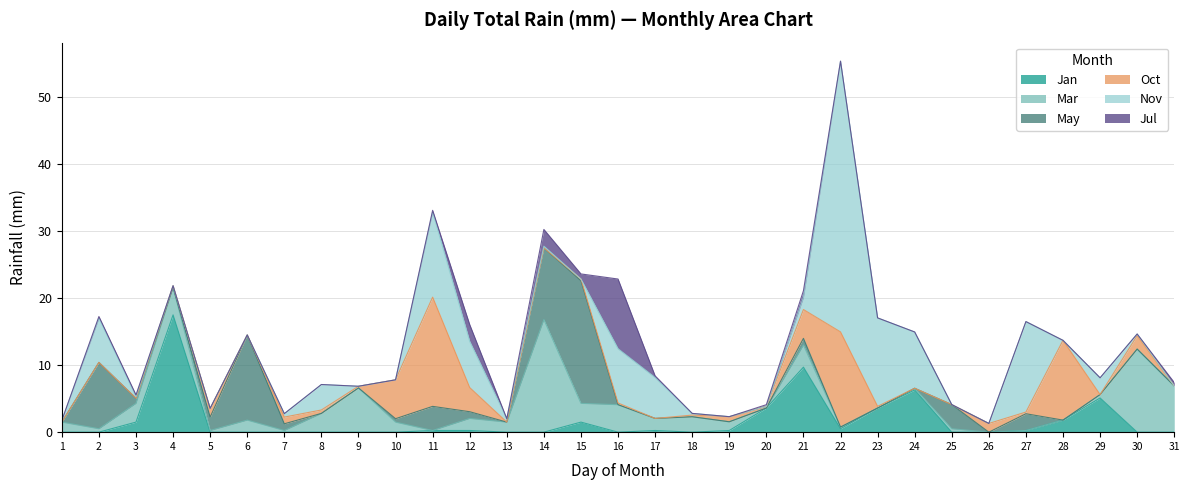

True or false: Jul has a value of 5.3 at Apr.

False